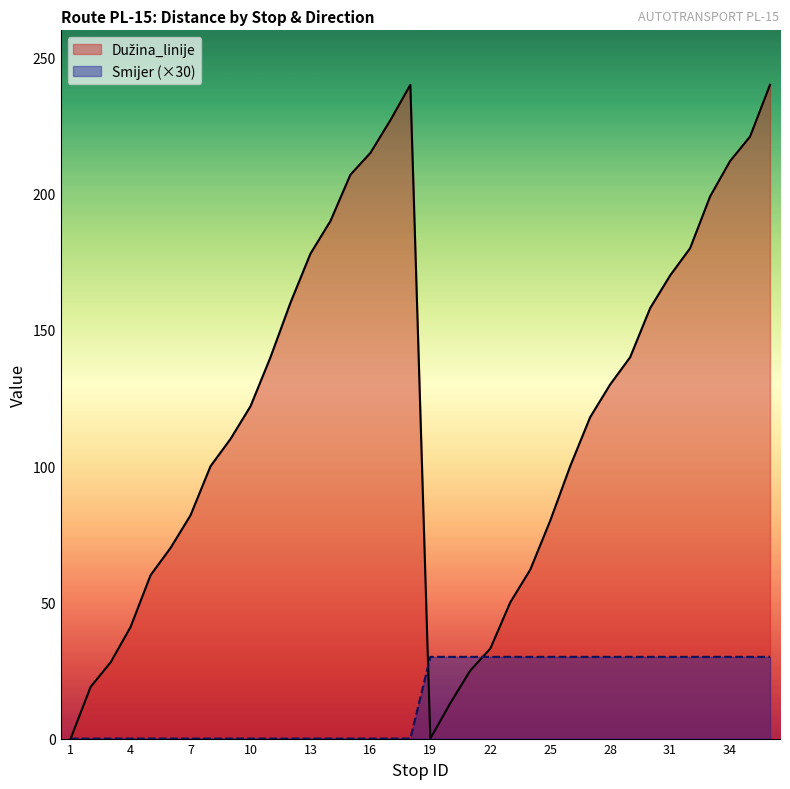

Does the chart have visible grid lines?

No